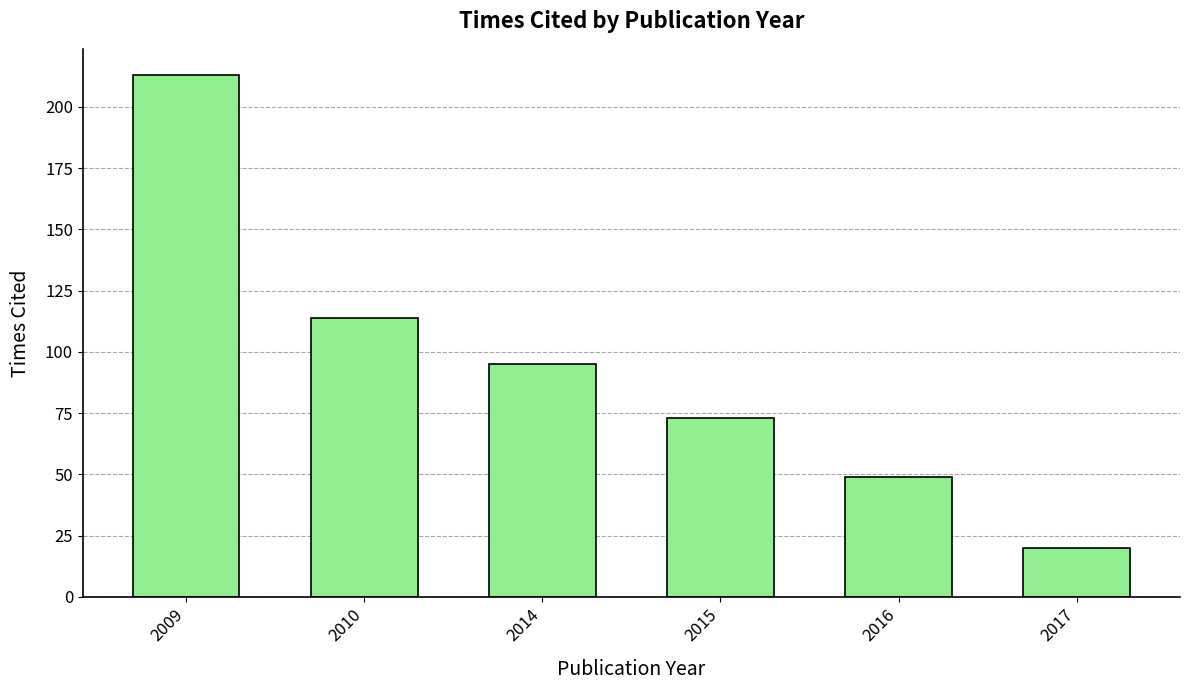

Between 2014 and 2016, which is larger?

2014